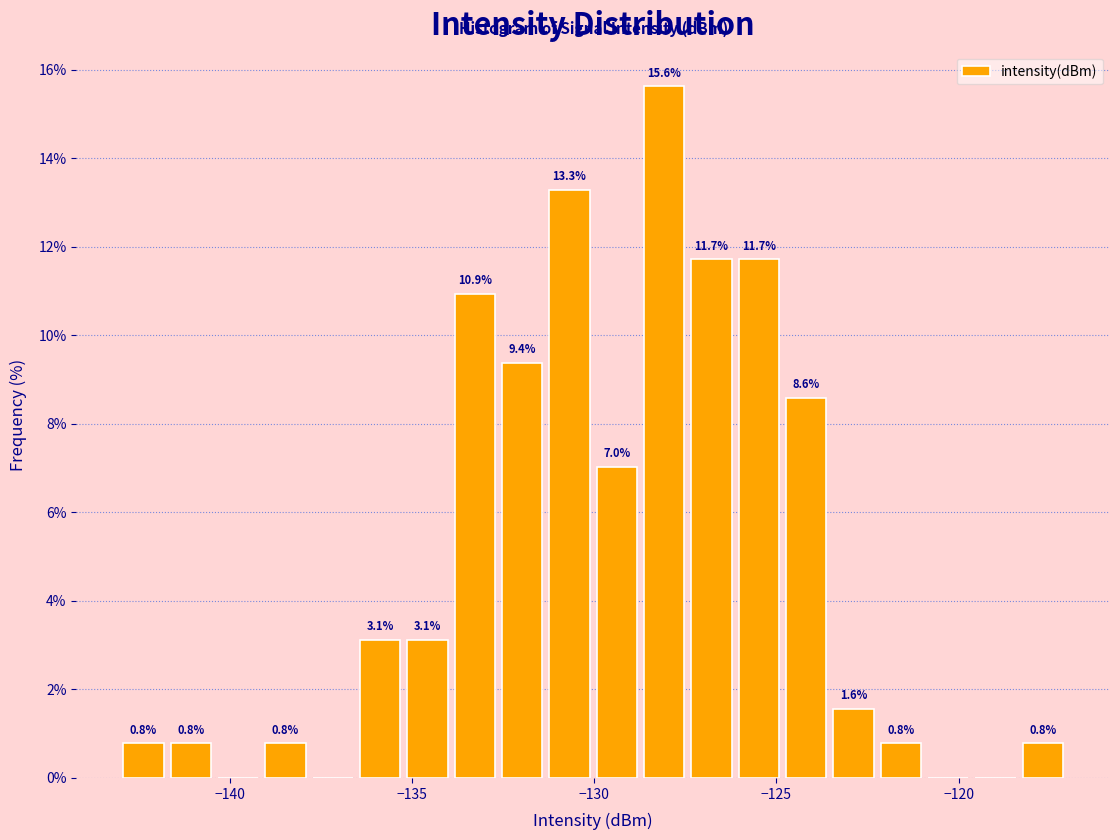

Around what value on the x-axis is the tallest bar? Give the approximate position of its centre, as read against the axis.

-128.0